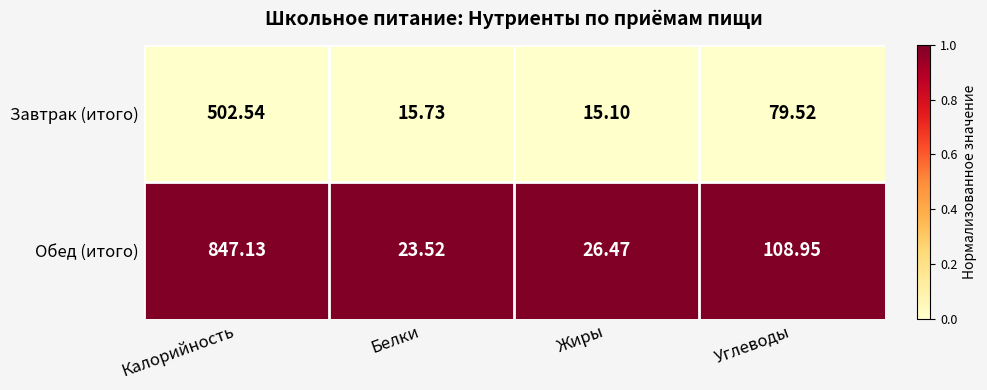

Which series changed the most between Калорийность and Углеводы?

Обед (итого)